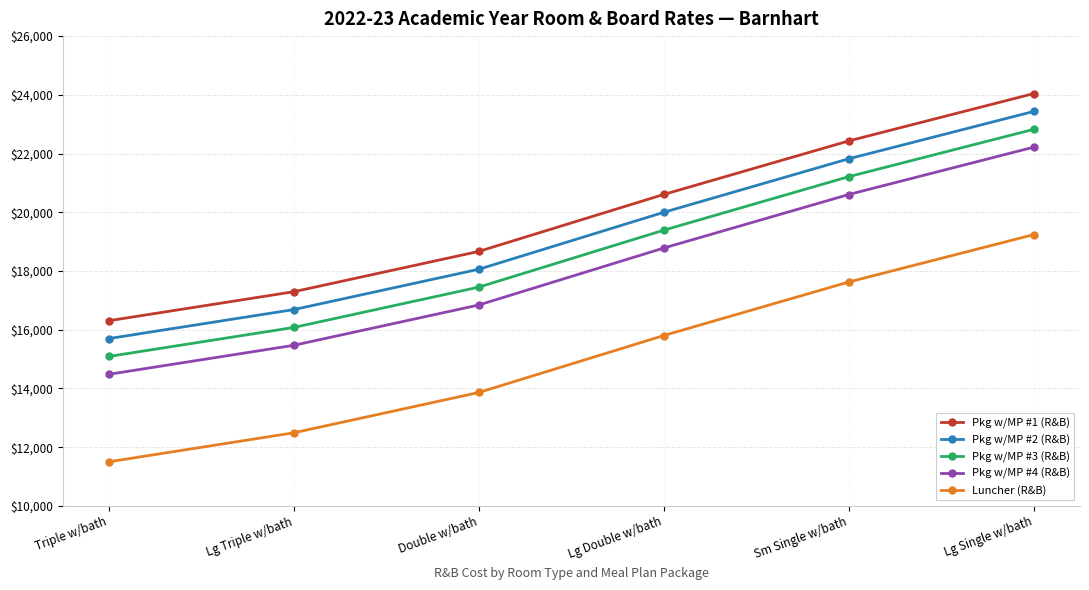

The value of Pkg w/MP #3 (R&B) at Double w/bath is 27143. True or false?

False